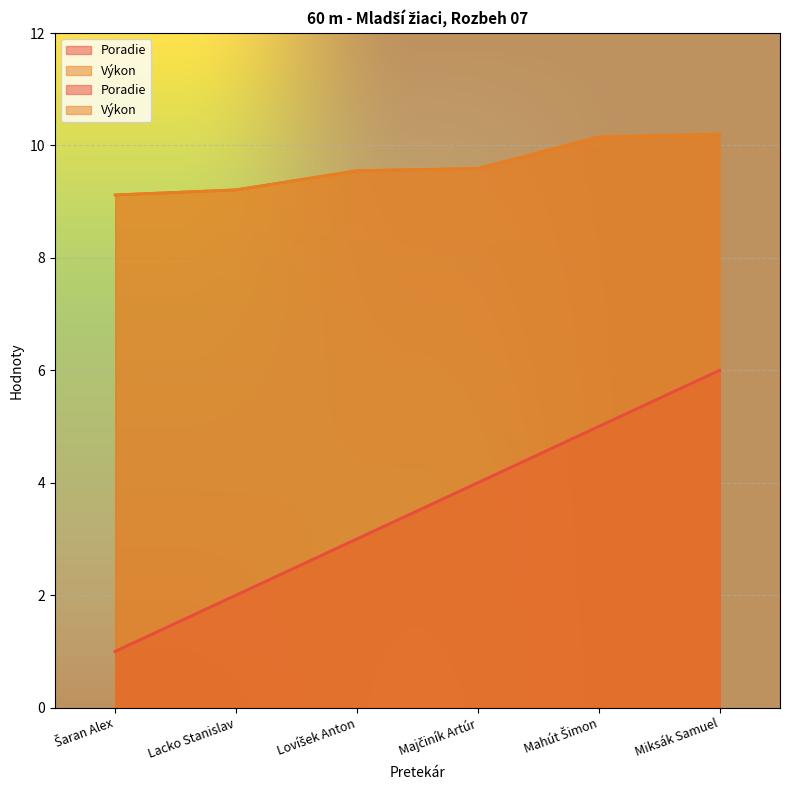

What are all the series names shown in the legend?

Poradie, Výkon